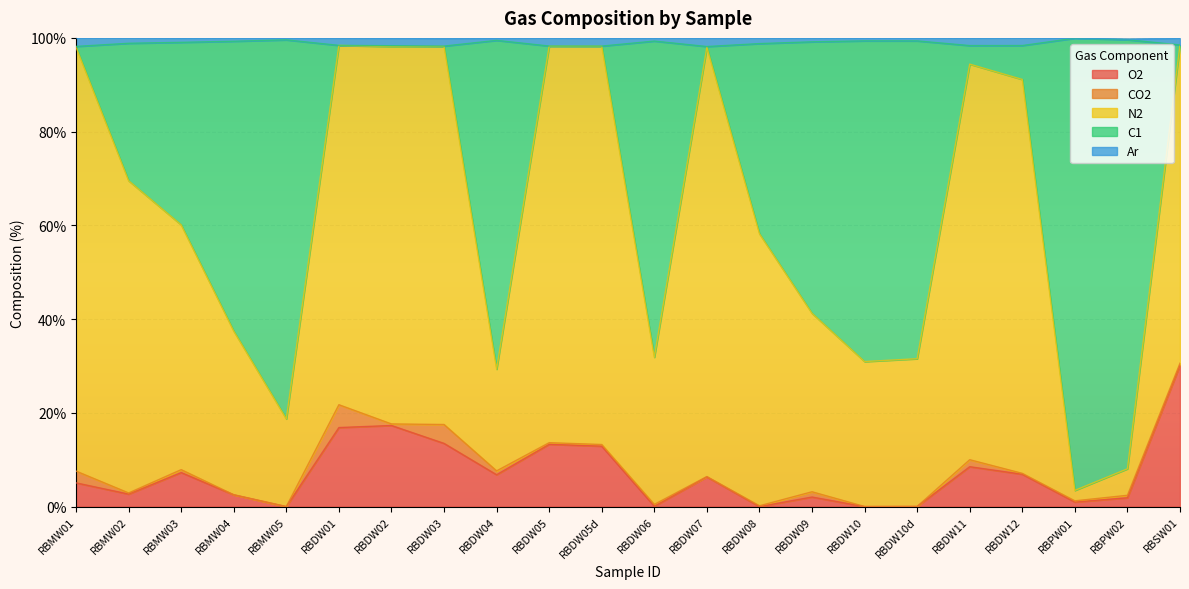

What is the average value of the O2 series?

7.1